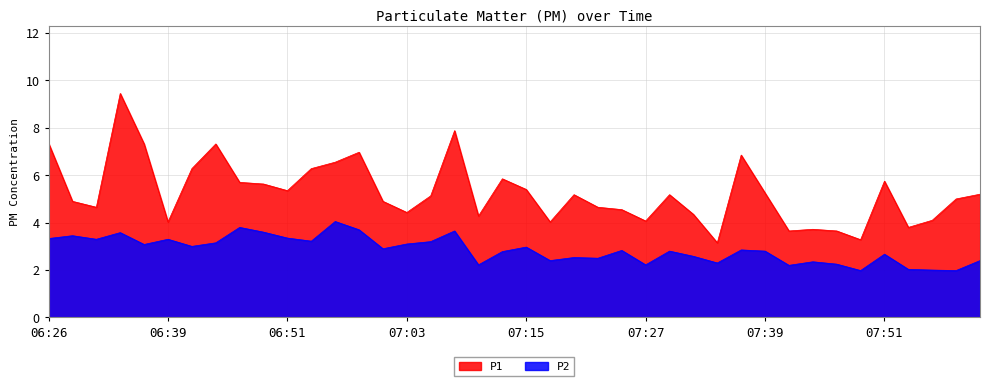

Reading left to right, transcribe all the data shown in this chart.

P1: 06:26=7.3	06:29=4.9	06:31=4.7	06:34=9.4	06:36=7.3	06:39=4.0	06:41=6.3	06:43=7.3	06:46=5.7	06:48=5.6	06:51=5.3	06:53=6.3	06:56=6.5	06:58=7.0	07:01=4.9	07:03=4.4	07:05=5.1	07:08=7.9	07:10=4.3	07:13=5.8	07:15=5.4	07:18=4.0	07:20=5.2	07:22=4.7	07:25=4.5	07:27=4.1	07:30=5.2	07:32=4.3	07:35=3.1	07:37=6.8	07:39=5.2	07:42=3.6	07:44=3.7	07:47=3.6	07:49=3.3	07:51=5.8	07:54=3.8	07:56=4.1	07:59=5.0	08:01=5.2
P2: 06:26=3.3	06:29=3.5	06:31=3.3	06:34=3.6	06:36=3.1	06:39=3.3	06:41=3.0	06:43=3.1	06:46=3.8	06:48=3.6	06:51=3.4	06:53=3.2	06:56=4.0	06:58=3.7	07:01=2.9	07:03=3.1	07:05=3.2	07:08=3.6	07:10=2.2	07:13=2.8	07:15=3.0	07:18=2.4	07:20=2.5	07:22=2.5	07:25=2.8	07:27=2.2	07:30=2.8	07:32=2.6	07:35=2.3	07:37=2.9	07:39=2.8	07:42=2.2	07:44=2.4	07:47=2.2	07:49=2.0	07:51=2.7	07:54=2.0	07:56=2.0	07:59=2.0	08:01=2.4